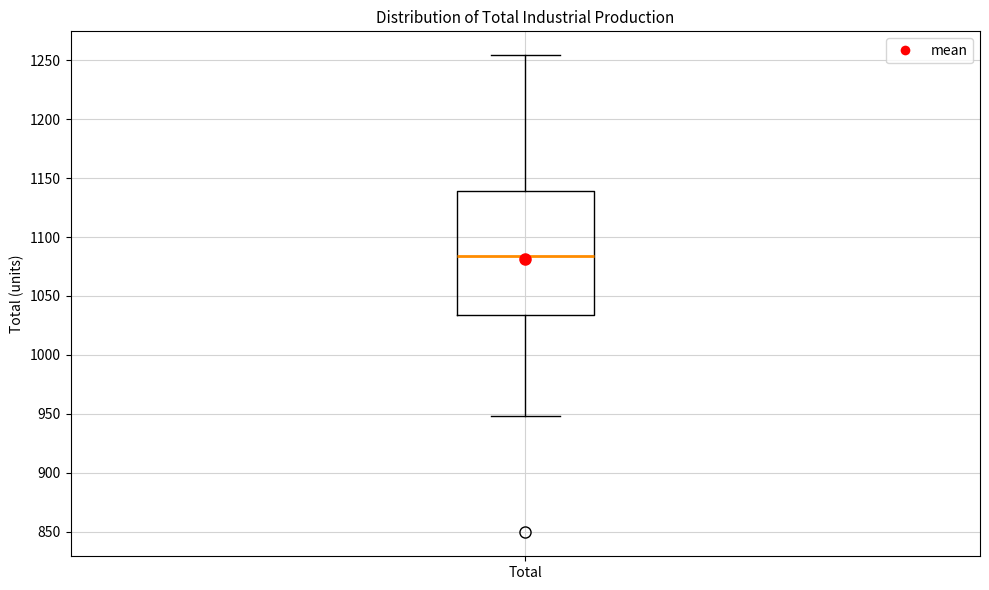

Where does the upper whisker of the box for Total end on the y-axis? The values are not printed on the chart, so give them approximately, as read against the axis.

1255